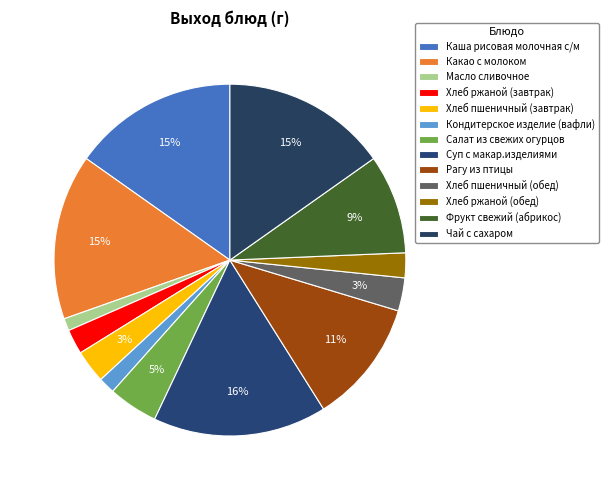

Which has a higher value, Хлеб ржаной (обед) or Какао с молоком?

Какао с молоком